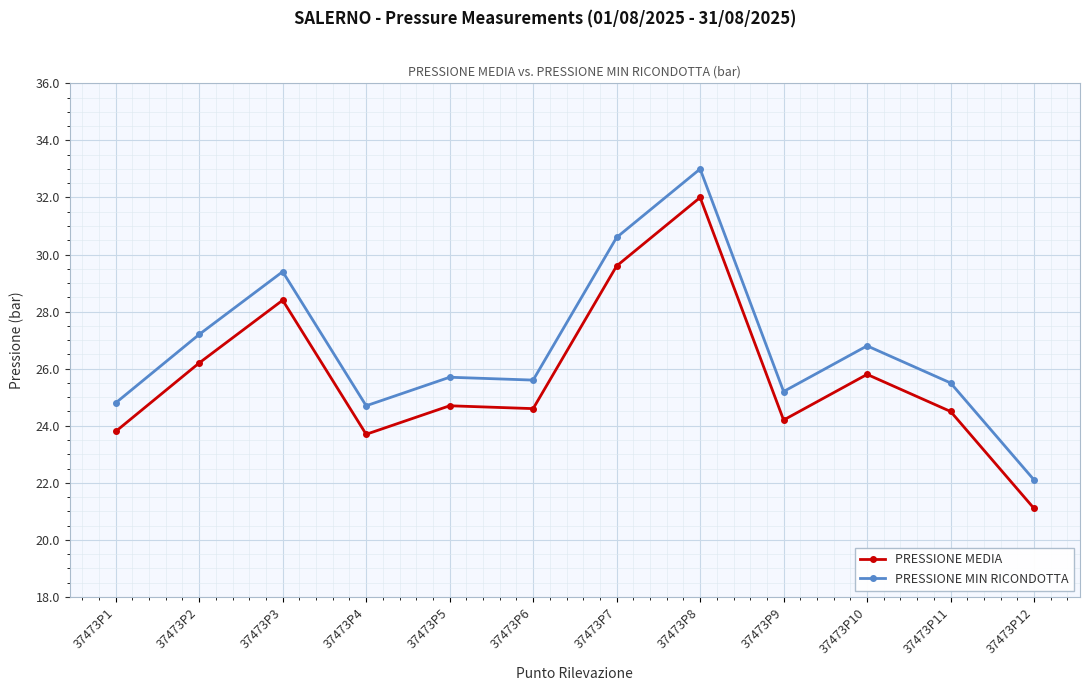

List the series in order of their peak value, highest first.

PRESSIONE MIN RICONDOTTA, PRESSIONE MEDIA